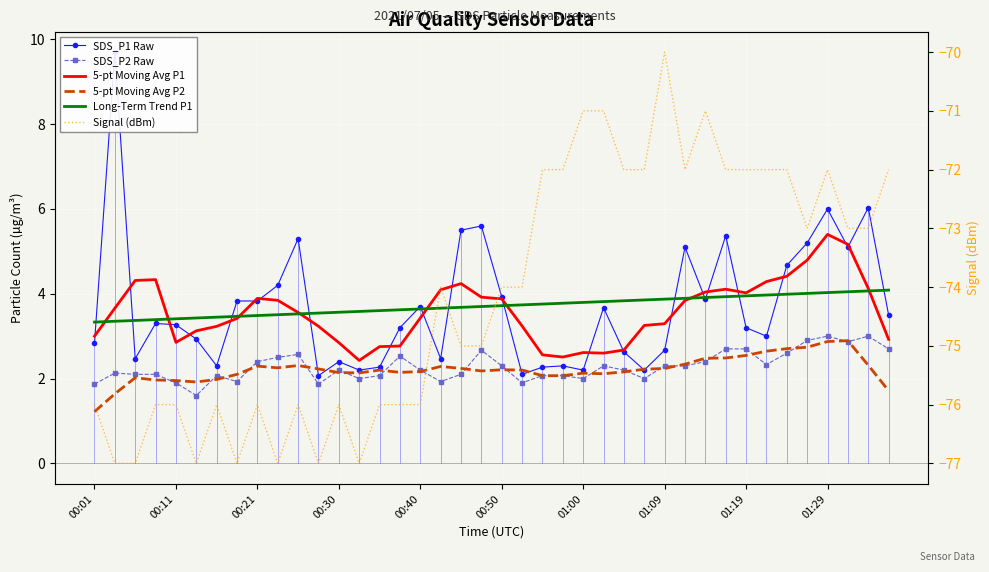

Is the value of Signal (dBm) at 00:01 greater than the value of SDS_P2 Raw at 27?

No